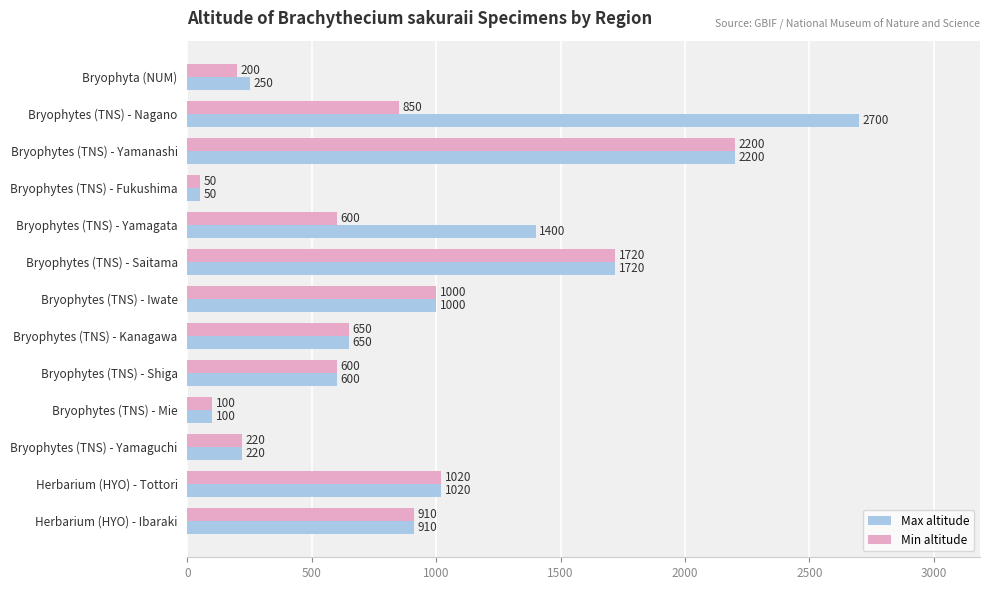

Is it true that Max altitude equals 50 at Bryophytes (TNS) - Fukushima?

True